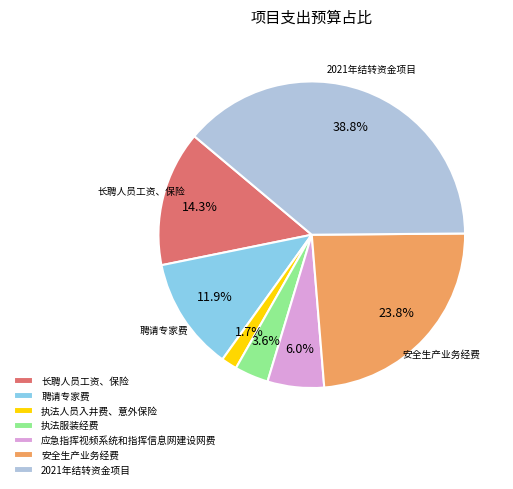

Is the sum of 长聘人员工资、保险 and 2021年结转资金项目 greater than half?

Yes